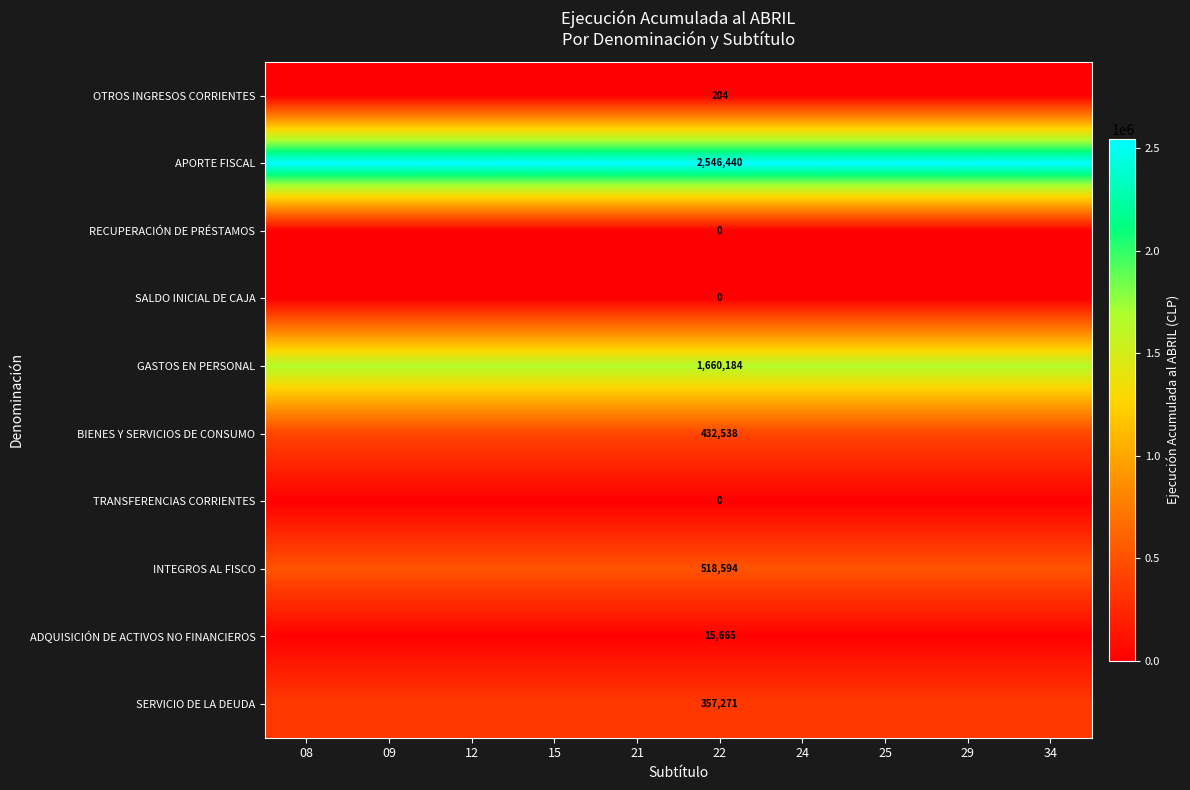

List the labels in order of OTROS INGRESOS CORRIENTES value, largest first.

08, 09, 12, 15, 21, 22, 24, 25, 29, 34